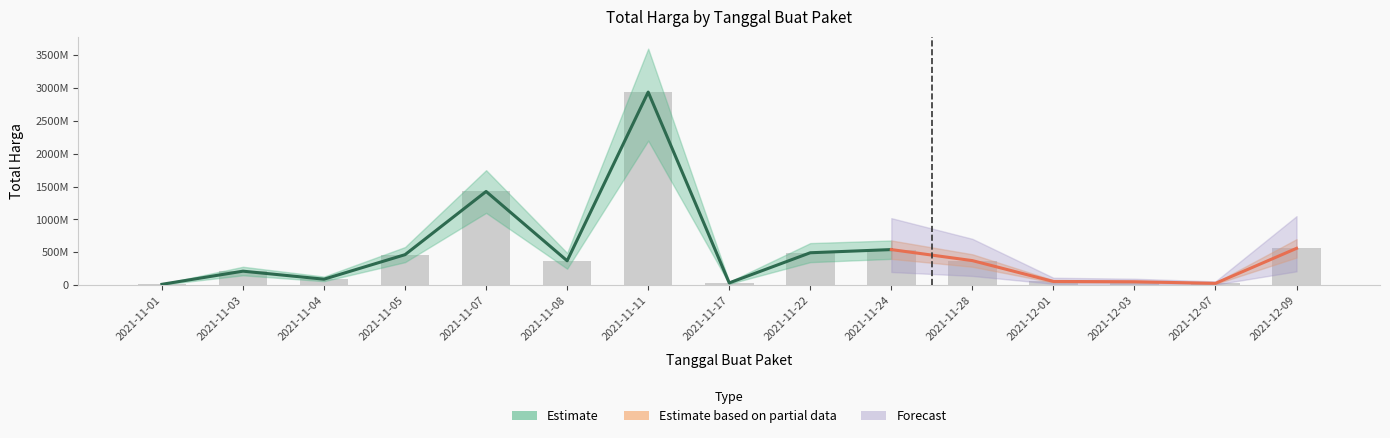

What is the sum of all values?

7652950085